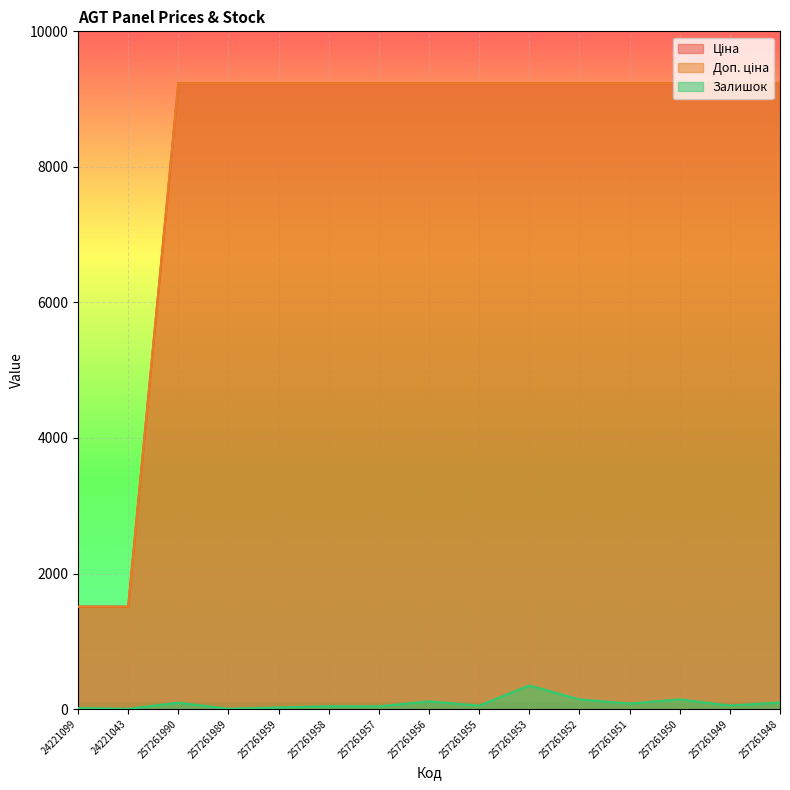

Reading left to right, what are all the values shown in this chart?

Ціна: 24221099=1510.8	24221043=1510.8	257261990=9233.4	257261989=9233.4	257261959=9233.4	257261958=9233.4	257261957=9233.4	257261956=9233.4	257261955=9233.4	257261953=9233.4	257261952=9233.4	257261951=9233.4	257261950=9233.4	257261949=9233.4	257261948=9233.4
Доп. ціна: 24221099=1511.0	24221043=1511.0	257261990=9233.4	257261989=9233.4	257261959=9233.4	257261958=9233.4	257261957=9233.4	257261956=9233.4	257261955=9233.4	257261953=9233.4	257261952=9233.4	257261951=9233.4	257261950=9233.4	257261949=9233.4	257261948=9233.4
Залишок: 24221099=16.0	24221043=4.0	257261990=94.0	257261989=5.0	257261959=24.0	257261958=42.0	257261957=41.0	257261956=114.0	257261955=51.0	257261953=348.0	257261952=143.0	257261951=82.0	257261950=143.0	257261949=52.0	257261948=97.0